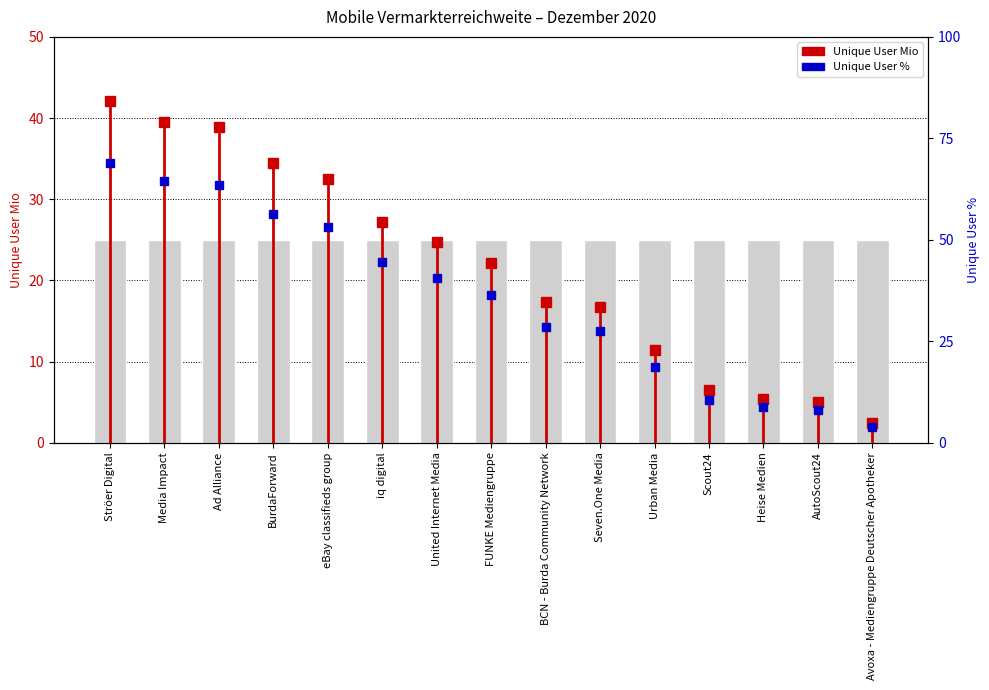

What is the change in value from AutoScout24 to Avoxa - Mediengruppe Deutscher Apotheker?

-4.2